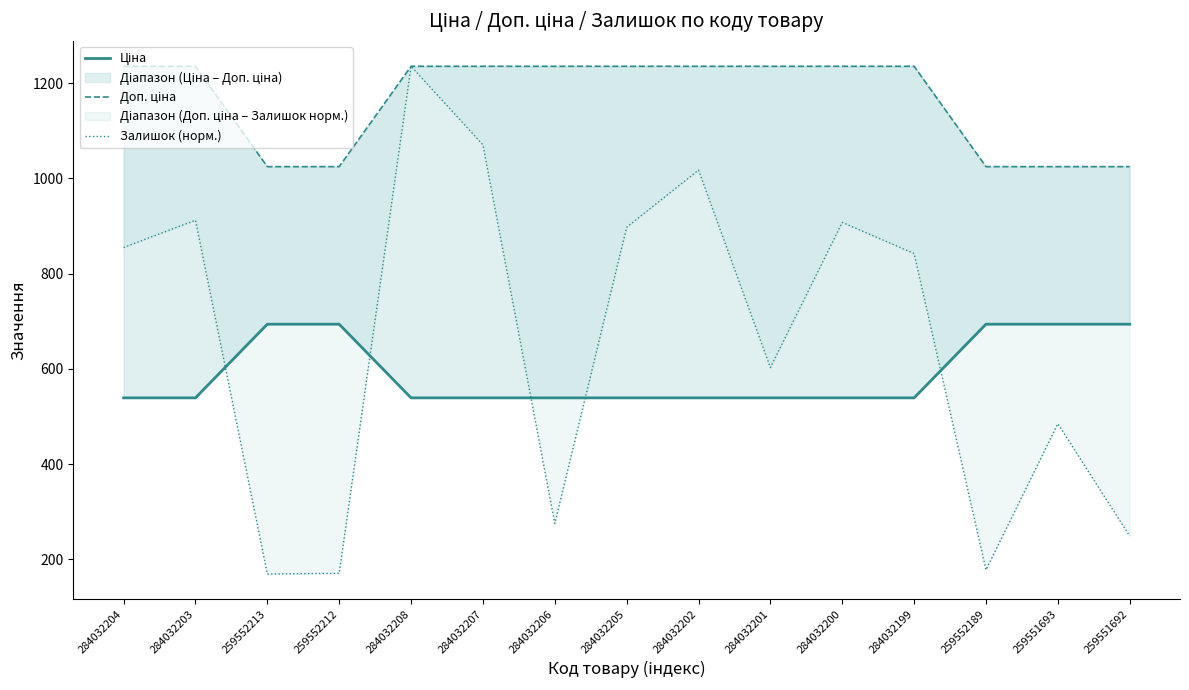

What is the difference between the maximum and minimum values in the Залишок (норм.) series?

1066.3